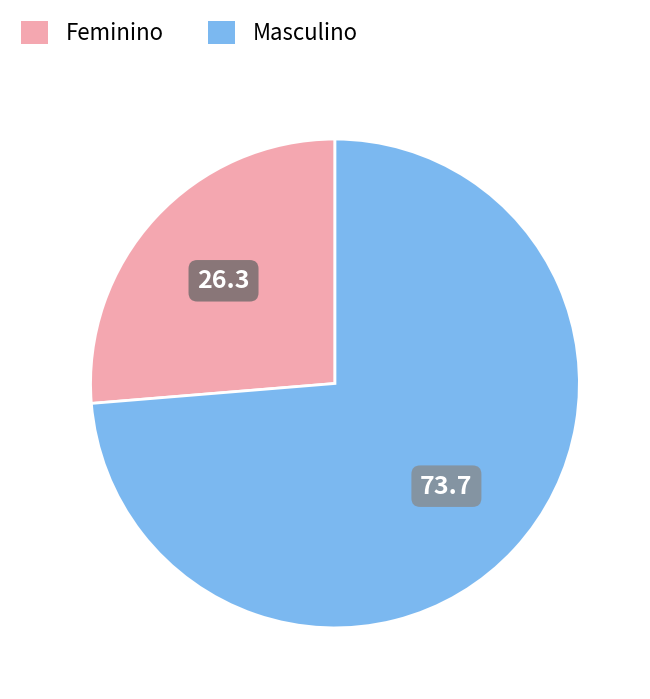

Which has a higher value, Feminino or Masculino?

Masculino